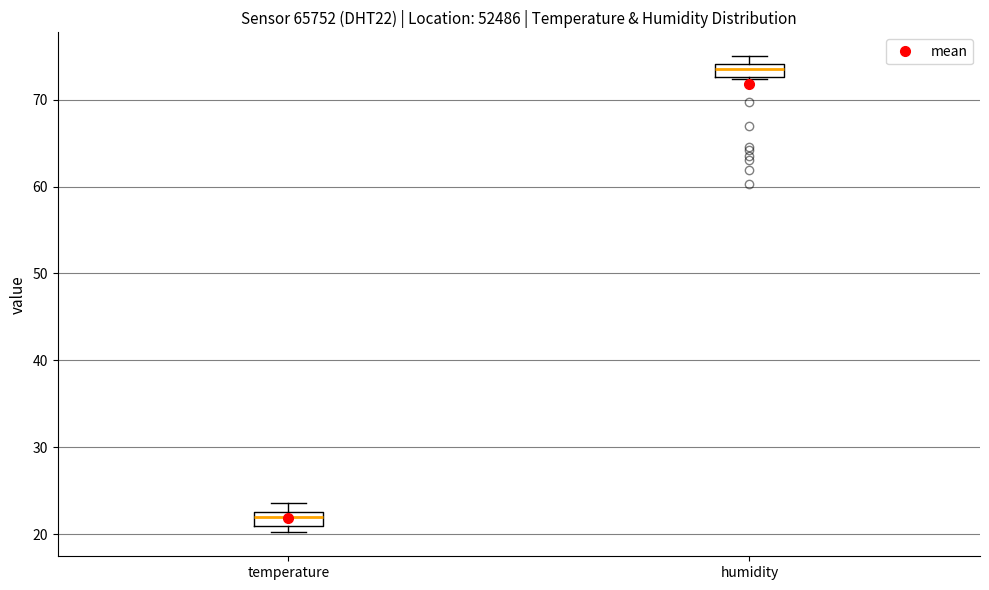

Which box has the highest median line?

humidity